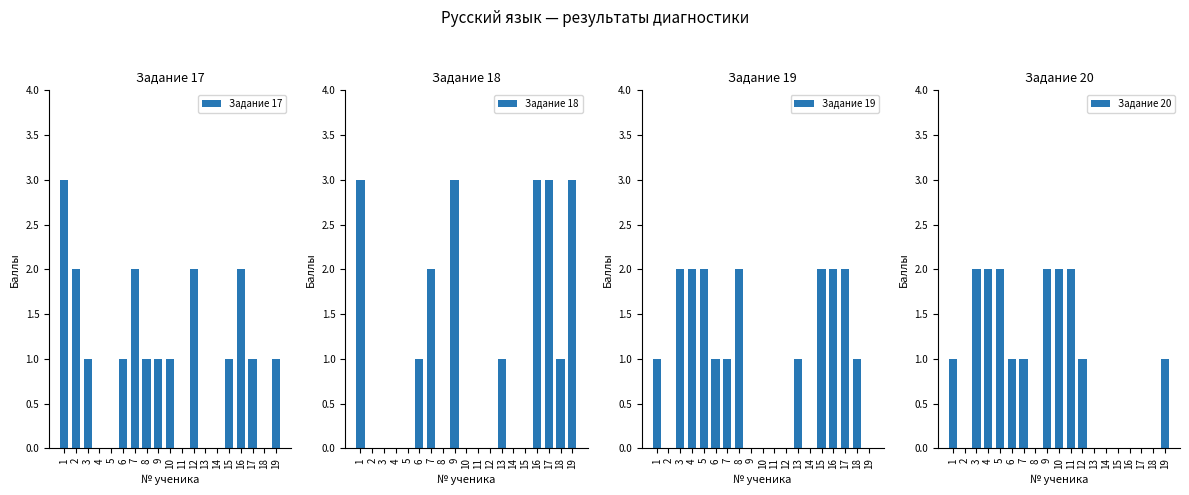

Reading left to right, what are all the values shown in this chart?

Задание 17: 3	2	1	0	0	1	2	1	1	1	0	2	0	0	1	2	1	0	1
Задание 18: 3	0	0	0	0	1	2	0	3	0	0	0	1	0	0	3	3	1	3
Задание 19: 1	0	2	2	2	1	1	2	0	0	0	0	1	0	2	2	2	1	0
Задание 20: 1	0	2	2	2	1	1	0	2	2	2	1	0	0	0	0	0	0	1